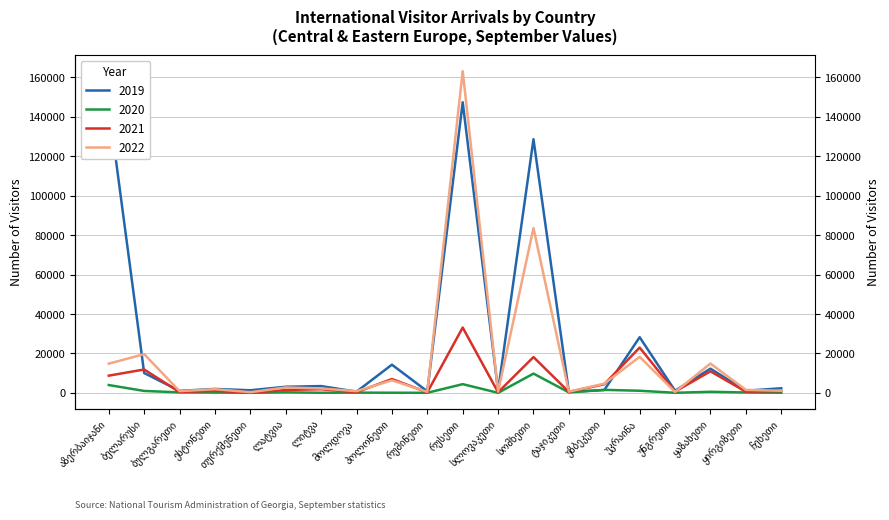

Count the number of categories in the chart.

20